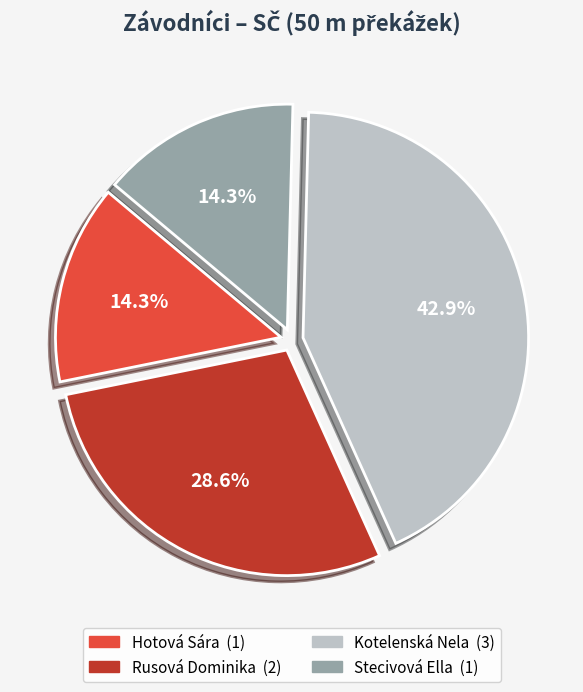

Is Kotelenská Nela the majority of the pie?

No